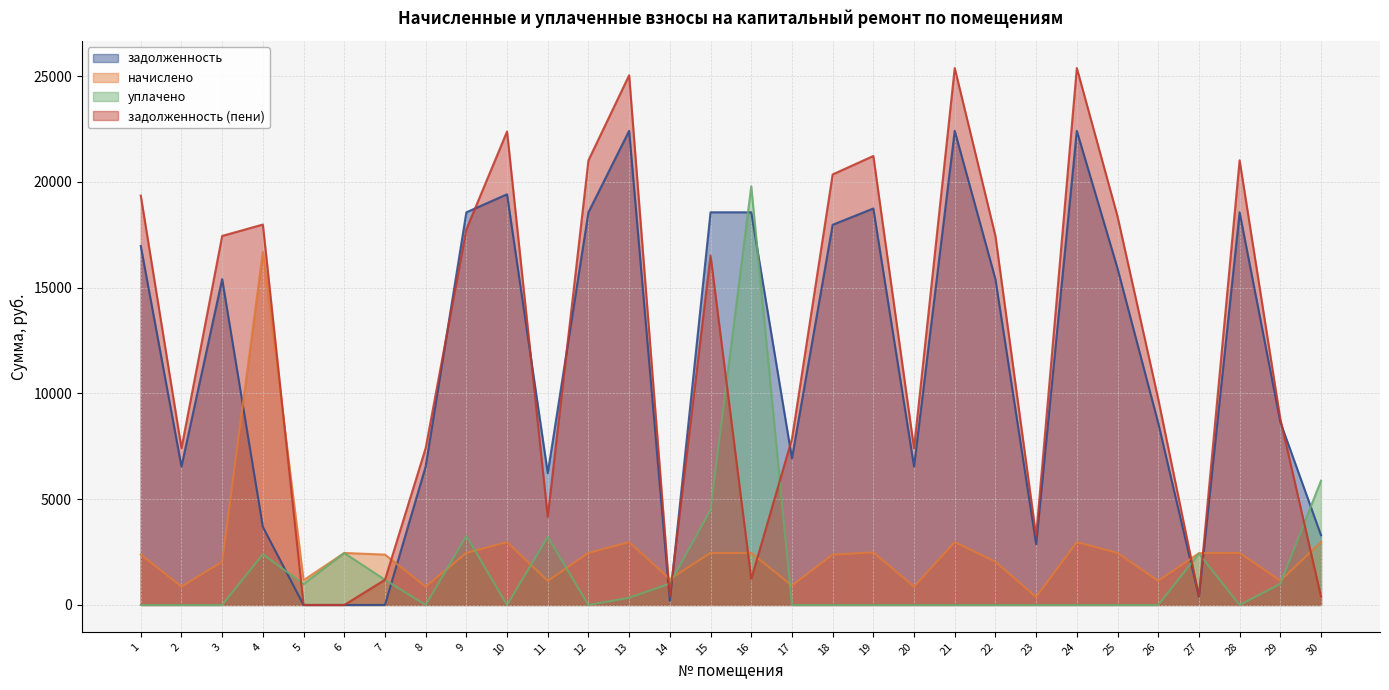

What is the total value across all series at 7?

4764.0